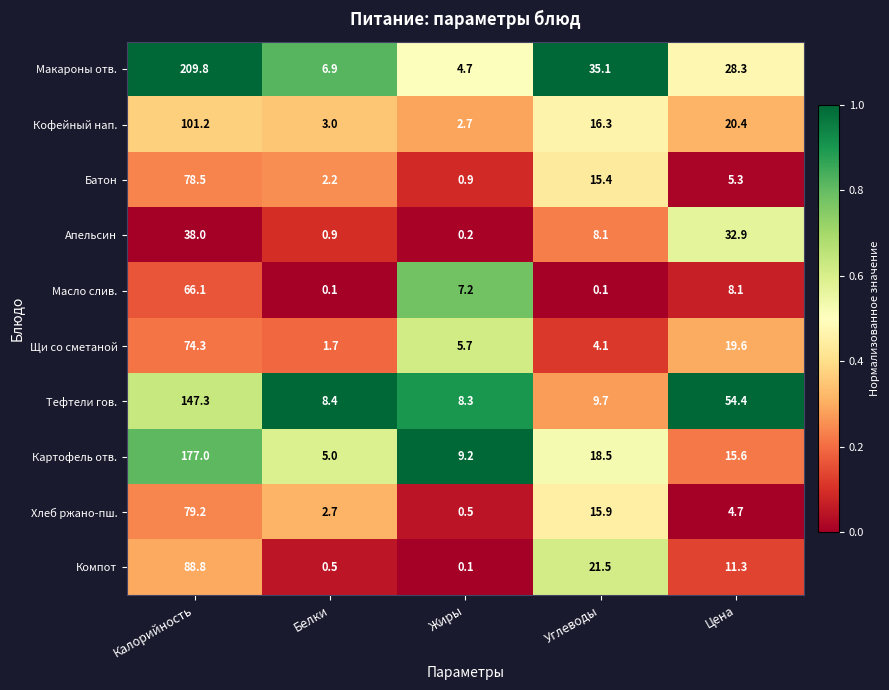

Rank the series by their maximum value, from lowest to highest.

Апельсин, Масло слив., Щи со сметаной, Батон, Хлеб ржано-пш., Компот, Кофейный нап., Тефтели гов., Картофель отв., Макароны отв.